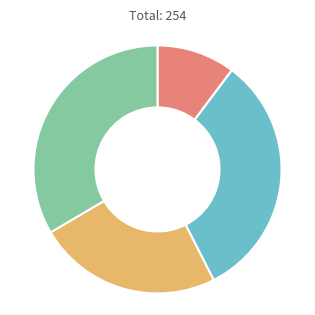

Is there a majority slice in this chart?

No